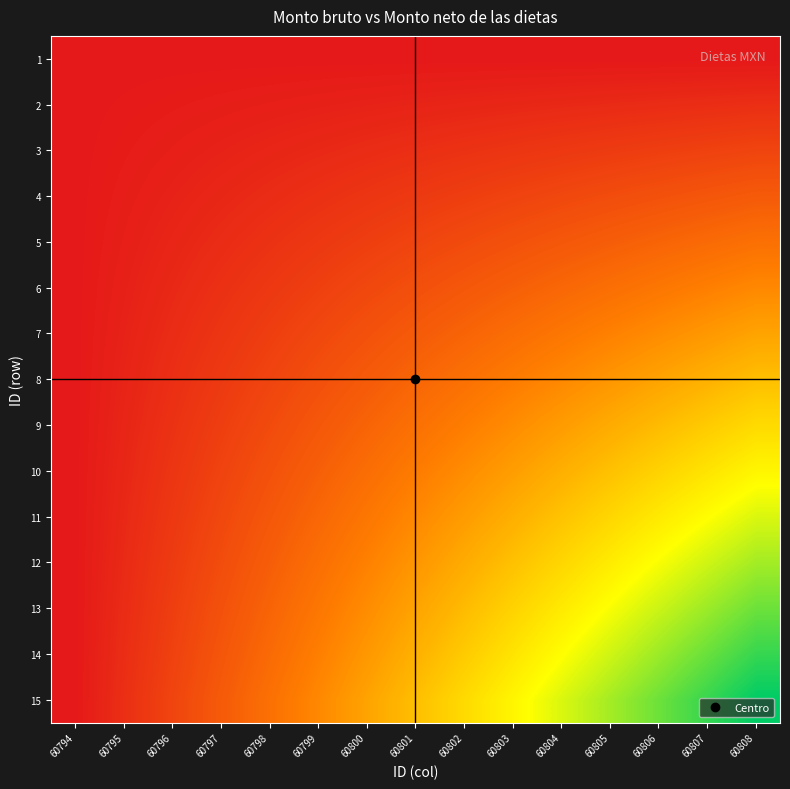

Reading right to left, extract all data points from this chart.

1: 60808=0.0	60807=0.0	60806=0.0	60805=0.0	60804=0.0	60803=0.0	60802=0.0	60801=0.0	60800=0.0	60799=0.0	60798=0.0	60797=0.0	60796=0.0	60795=0.0	60794=0.0
2: 60808=0.1	60807=0.1	60806=0.1	60805=0.1	60804=0.1	60803=0.0	60802=0.0	60801=0.0	60800=0.0	60799=0.0	60798=0.0	60797=0.0	60796=0.0	60795=0.0	60794=0.0
3: 60808=0.1	60807=0.1	60806=0.1	60805=0.1	60804=0.1	60803=0.1	60802=0.1	60801=0.1	60800=0.1	60799=0.1	60798=0.0	60797=0.0	60796=0.0	60795=0.0	60794=0.0
4: 60808=0.2	60807=0.2	60806=0.2	60805=0.2	60804=0.2	60803=0.1	60802=0.1	60801=0.1	60800=0.1	60799=0.1	60798=0.1	60797=0.0	60796=0.0	60795=0.0	60794=0.0
5: 60808=0.3	60807=0.3	60806=0.2	60805=0.2	60804=0.2	60803=0.2	60802=0.2	60801=0.1	60800=0.1	60799=0.1	60798=0.1	60797=0.1	60796=0.0	60795=0.0	60794=0.0
6: 60808=0.4	60807=0.3	60806=0.3	60805=0.3	60804=0.3	60803=0.2	60802=0.2	60801=0.2	60800=0.2	60799=0.1	60798=0.1	60797=0.1	60796=0.1	60795=0.0	60794=0.0
7: 60808=0.4	60807=0.4	60806=0.4	60805=0.3	60804=0.3	60803=0.3	60802=0.2	60801=0.2	60800=0.2	60799=0.2	60798=0.1	60797=0.1	60796=0.1	60795=0.0	60794=0.0
8: 60808=0.5	60807=0.5	60806=0.4	60805=0.4	60804=0.4	60803=0.3	60802=0.3	60801=0.2	60800=0.2	60799=0.2	60798=0.1	60797=0.1	60796=0.1	60795=0.0	60794=0.0
9: 60808=0.6	60807=0.5	60806=0.5	60805=0.4	60804=0.4	60803=0.4	60802=0.3	60801=0.3	60800=0.2	60799=0.2	60798=0.2	60797=0.1	60796=0.1	60795=0.0	60794=0.0
10: 60808=0.6	60807=0.6	60806=0.6	60805=0.5	60804=0.5	60803=0.4	60802=0.4	60801=0.3	60800=0.3	60799=0.2	60798=0.2	60797=0.1	60796=0.1	60795=0.0	60794=0.0
11: 60808=0.7	60807=0.7	60806=0.6	60805=0.6	60804=0.5	60803=0.5	60802=0.4	60801=0.4	60800=0.3	60799=0.3	60798=0.2	60797=0.2	60796=0.1	60795=0.1	60794=0.0
12: 60808=0.8	60807=0.7	60806=0.7	60805=0.6	60804=0.6	60803=0.5	60802=0.4	60801=0.4	60800=0.3	60799=0.3	60798=0.2	60797=0.2	60796=0.1	60795=0.1	60794=0.0
13: 60808=0.9	60807=0.8	60806=0.7	60805=0.7	60804=0.6	60803=0.6	60802=0.5	60801=0.4	60800=0.4	60799=0.3	60798=0.2	60797=0.2	60796=0.1	60795=0.1	60794=0.0
14: 60808=0.9	60807=0.9	60806=0.8	60805=0.7	60804=0.7	60803=0.6	60802=0.5	60801=0.5	60800=0.4	60799=0.3	60798=0.3	60797=0.2	60796=0.1	60795=0.1	60794=0.0
15: 60808=1.0	60807=0.9	60806=0.9	60805=0.8	60804=0.7	60803=0.6	60802=0.6	60801=0.5	60800=0.4	60799=0.4	60798=0.3	60797=0.2	60796=0.1	60795=0.1	60794=0.0